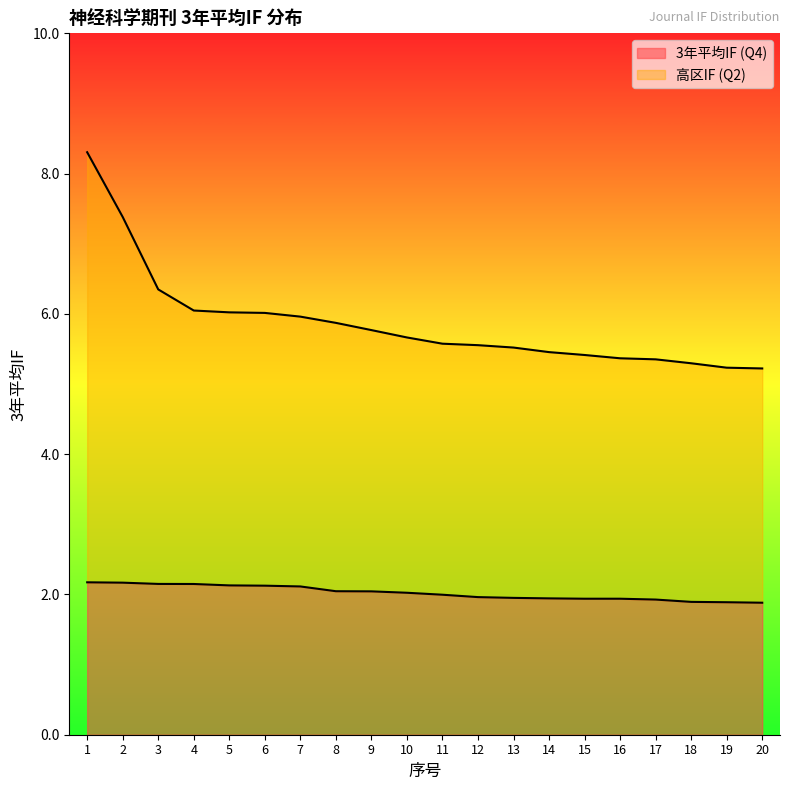

Reading left to right, extract all data points from this chart.

3年平均IF: 2.2	2.2	2.1	2.1	2.1	2.1	2.1	2.0	2.0	2.0	2.0	2.0	2.0	1.9	1.9	1.9	1.9	1.9	1.9	1.9
高区IF (Q2): 8.3	7.4	6.3	6.0	6.0	6.0	6.0	5.9	5.8	5.7	5.6	5.6	5.5	5.5	5.4	5.4	5.4	5.3	5.2	5.2